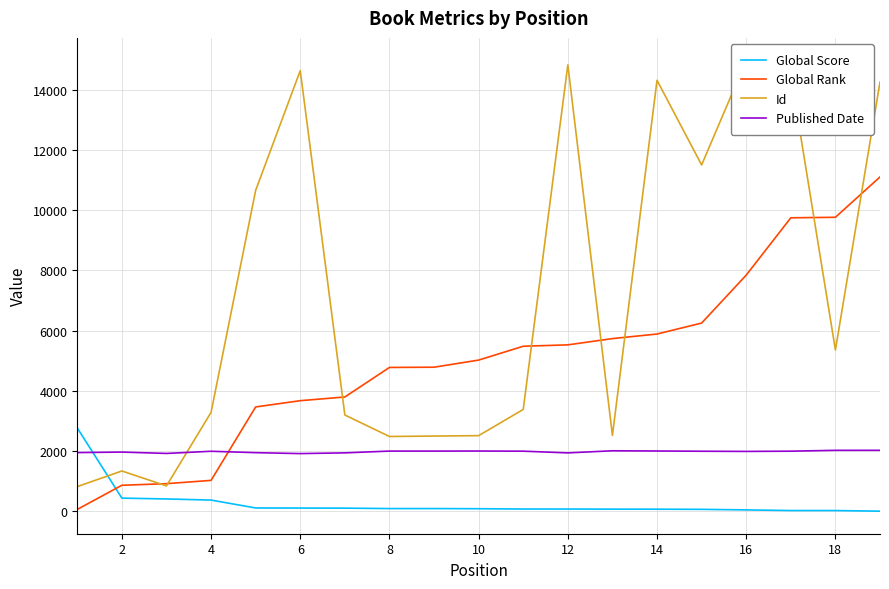

What is the maximum value for Global Rank?

11102